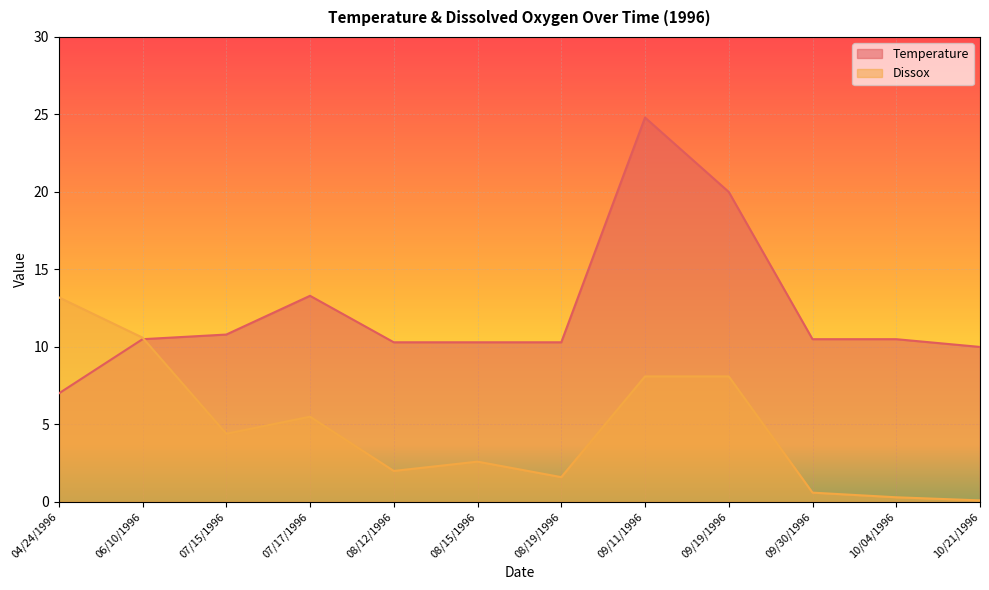

What is the sum of all Dissox values?

57.1